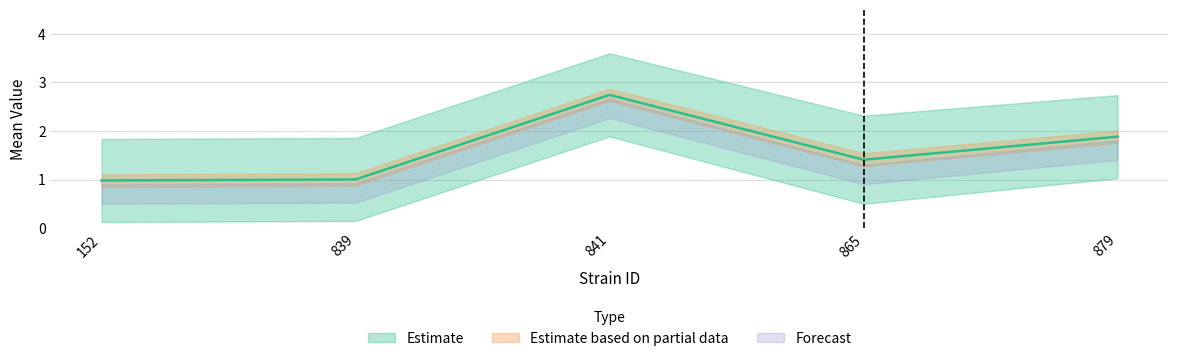

Which category has the lowest value in the mean series?

152